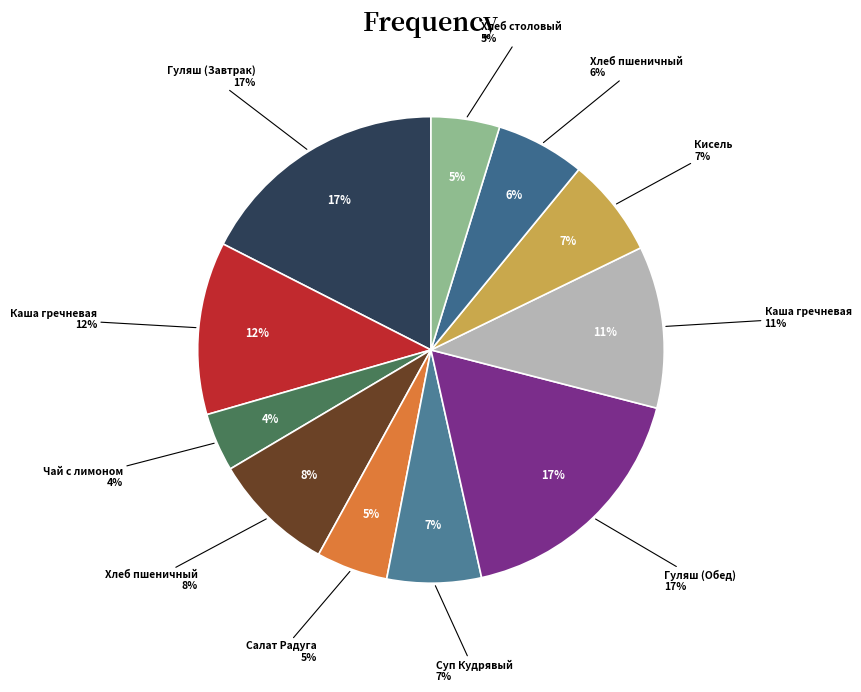

Is Кисель the majority of the pie?

No